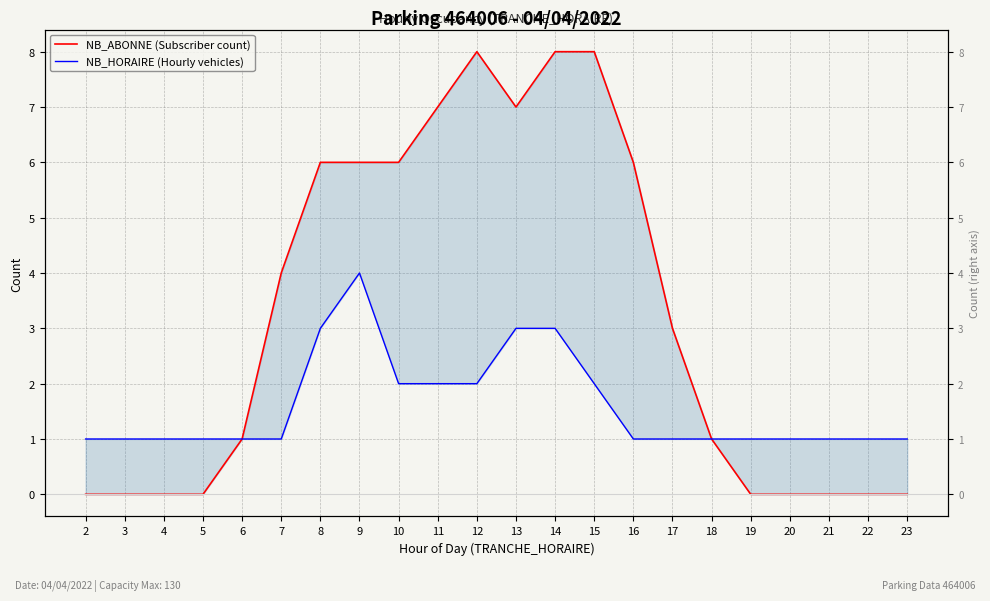

What is the total value across all series at 11?

9